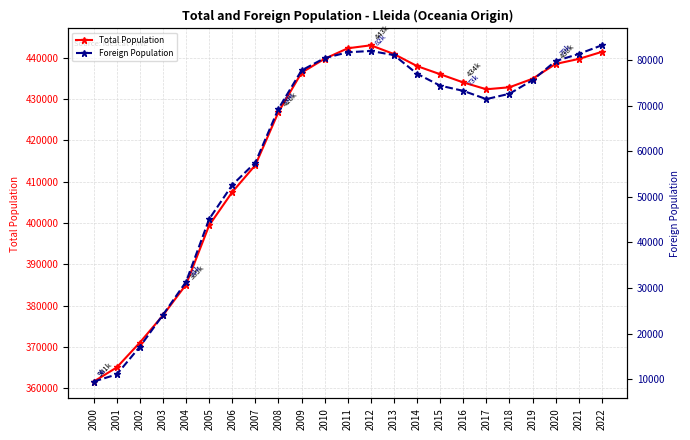

Is this an area chart (filled region under the line)?

No